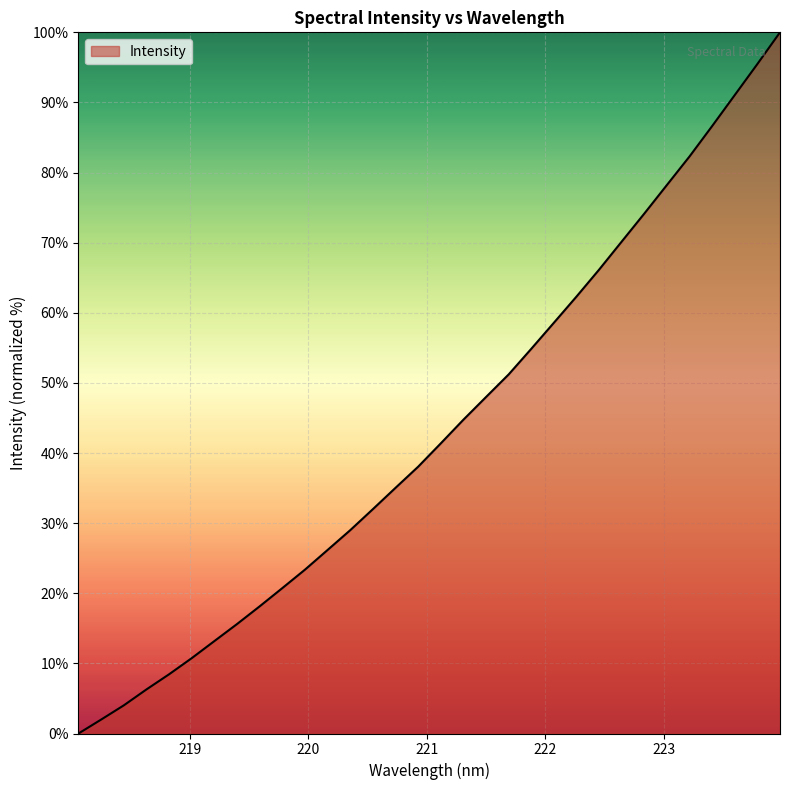

What is the difference between the maximum and minimum values?

100.0